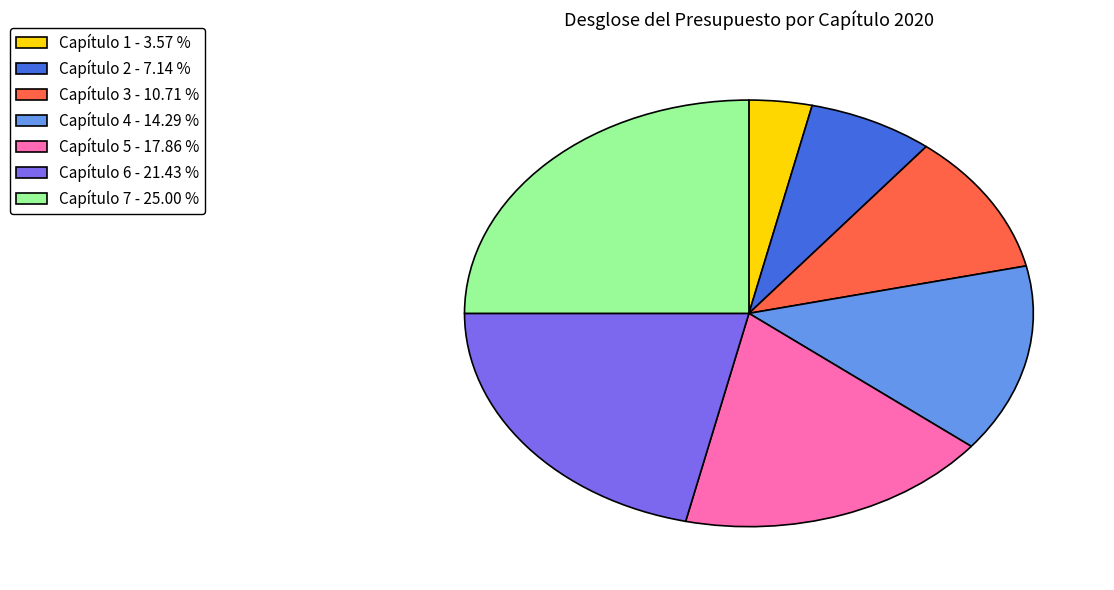

Is Capítulo 1 the majority of the pie?

No